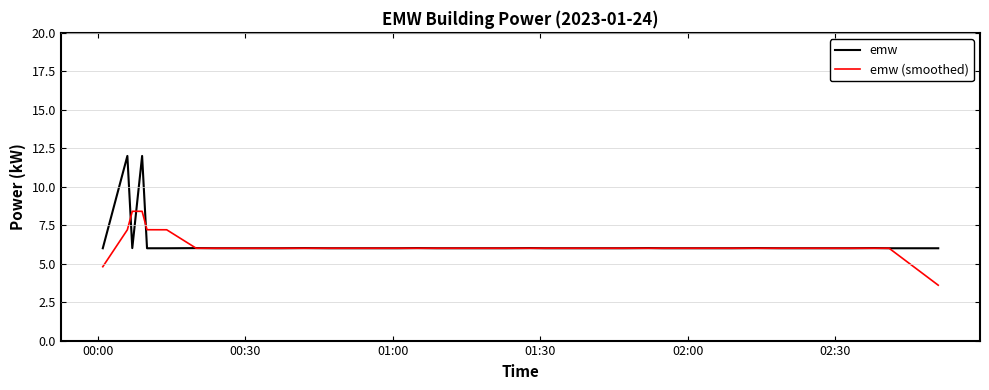

List the series in order of their peak value, highest first.

emw, emw (smoothed)